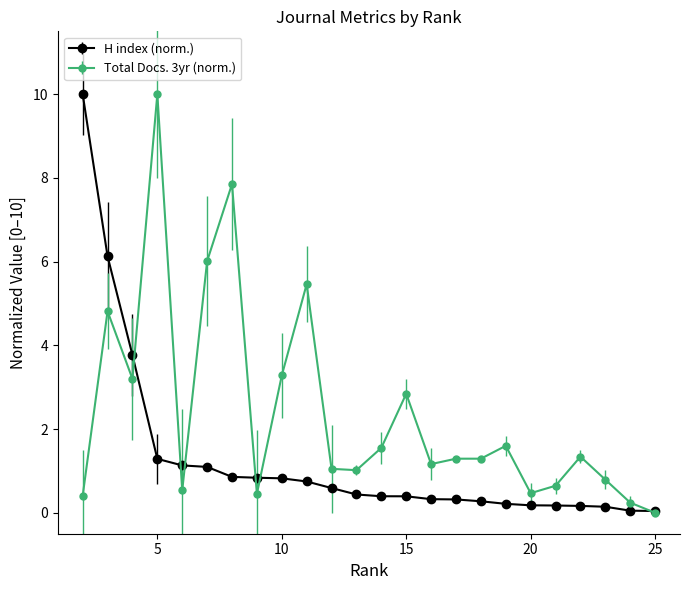

What is the greatest value displayed?

10.0